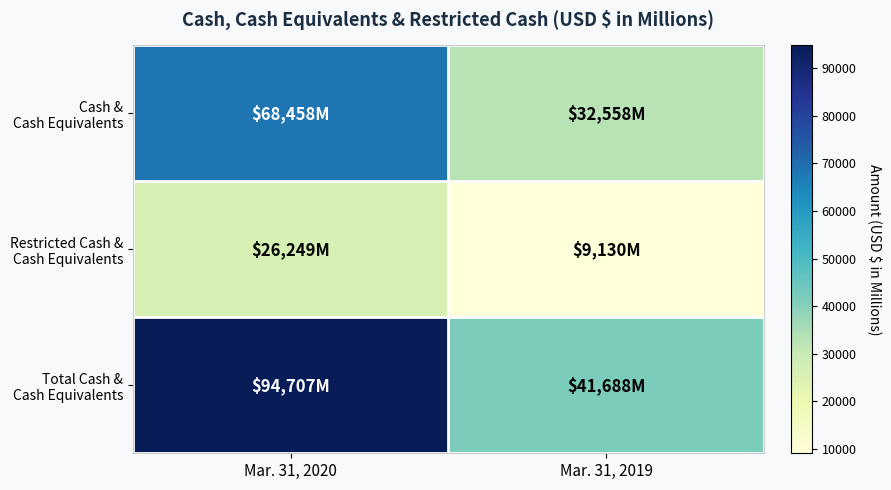

At Mar. 31, 2020, list the series in order from smallest to largest.

Restricted Cash & Cash Equivalents, Cash & Cash Equivalents, Total Cash & Cash Equivalents